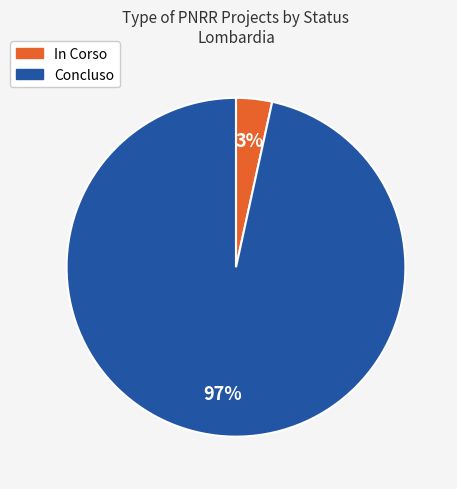

To the nearest percent, what percentage of the pie is Concluso?

97%